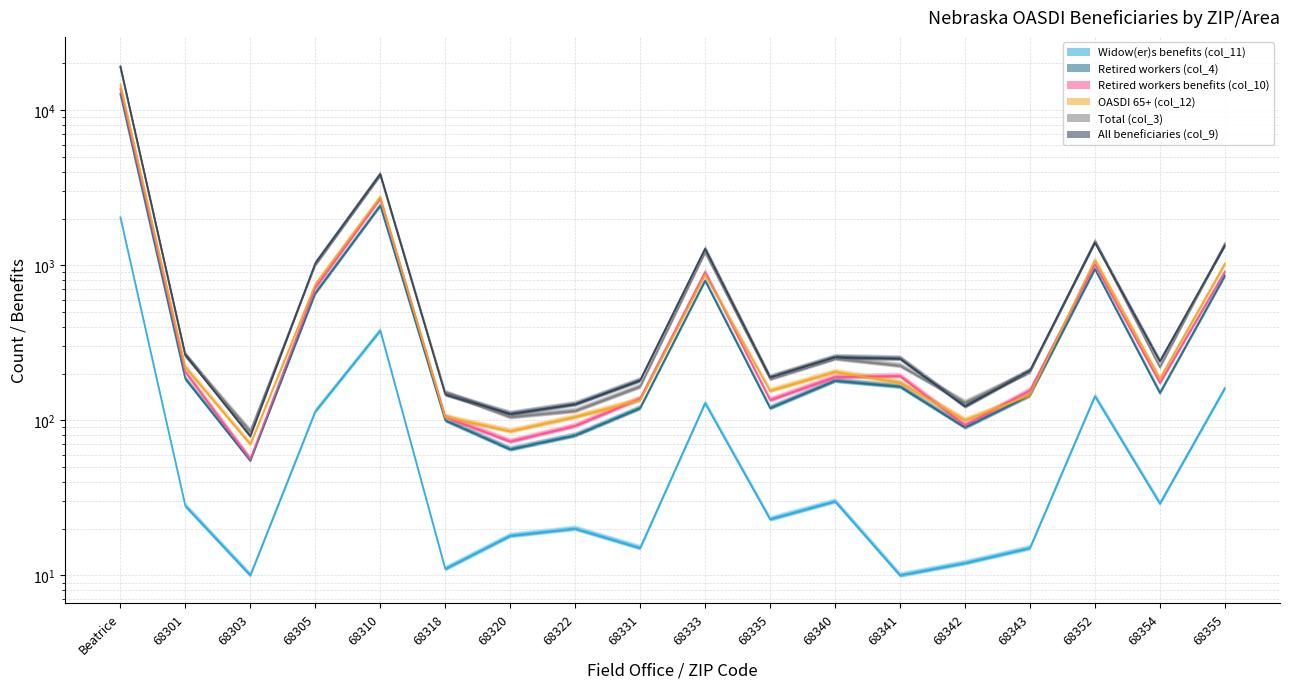

At which label is Retired workers (col_4) closest to 6392?

68310